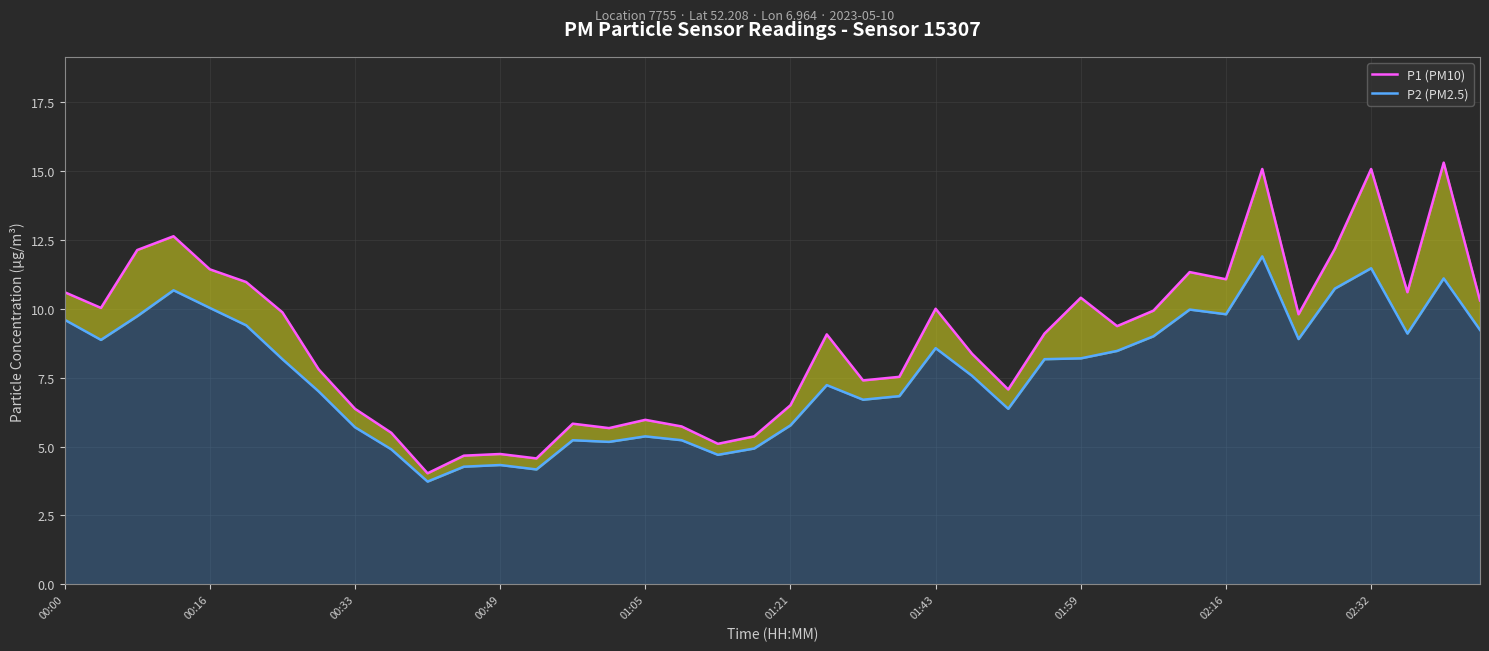

What are all the series names shown in the legend?

P1 (PM10), P2 (PM2.5)